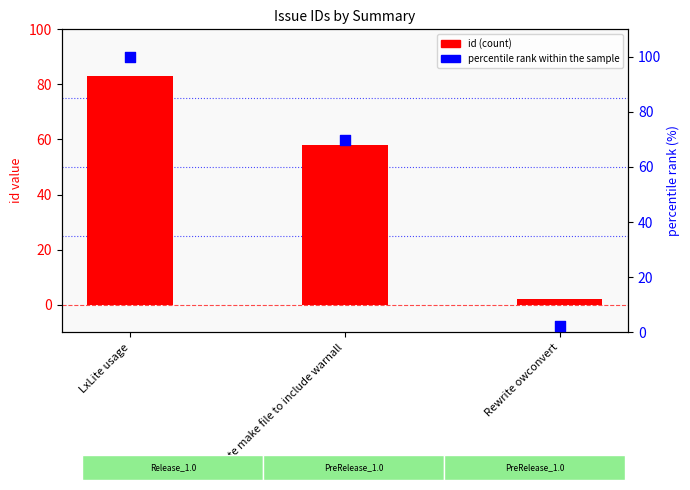

Which series has the largest Y range (max minus min)?

percentile rank within the sample